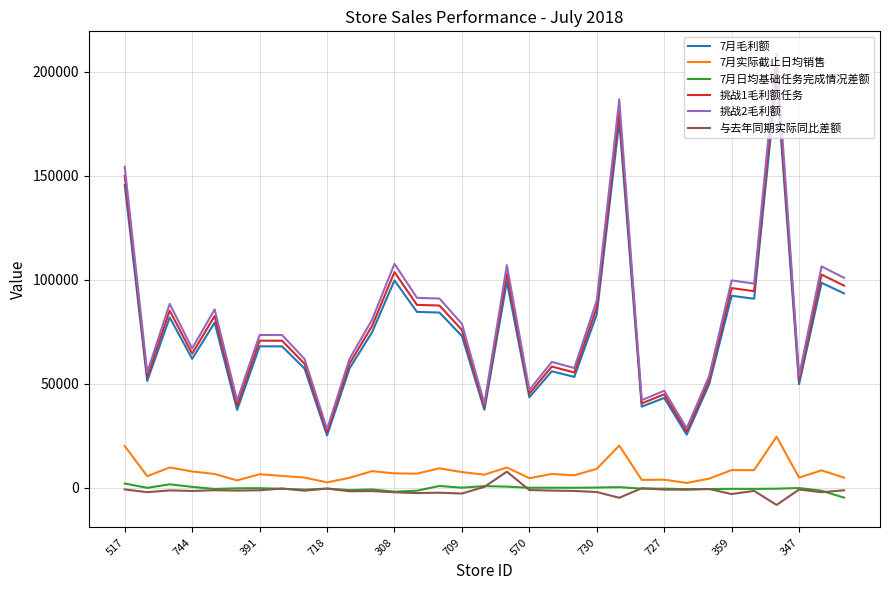

What is the highest value of the 7月毛利额 series?

196772.5